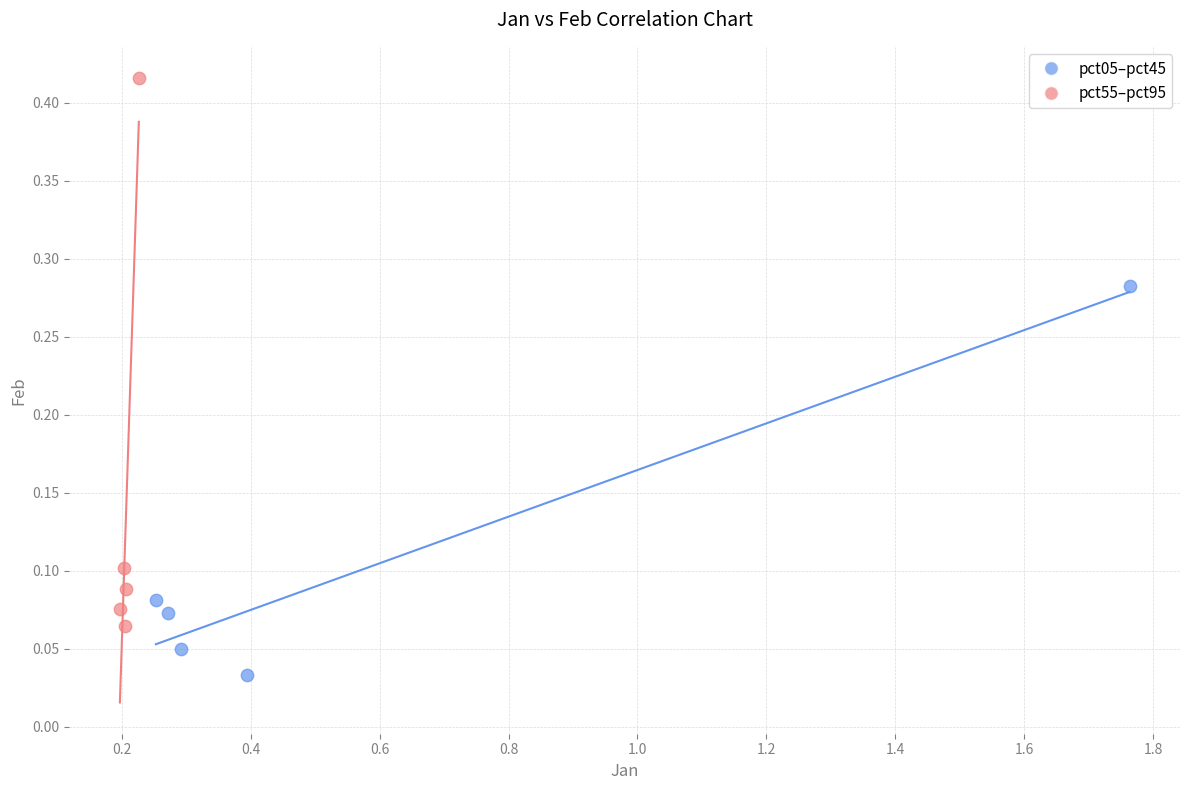

Which series reaches the maximum Y coordinate?

pct55–pct95